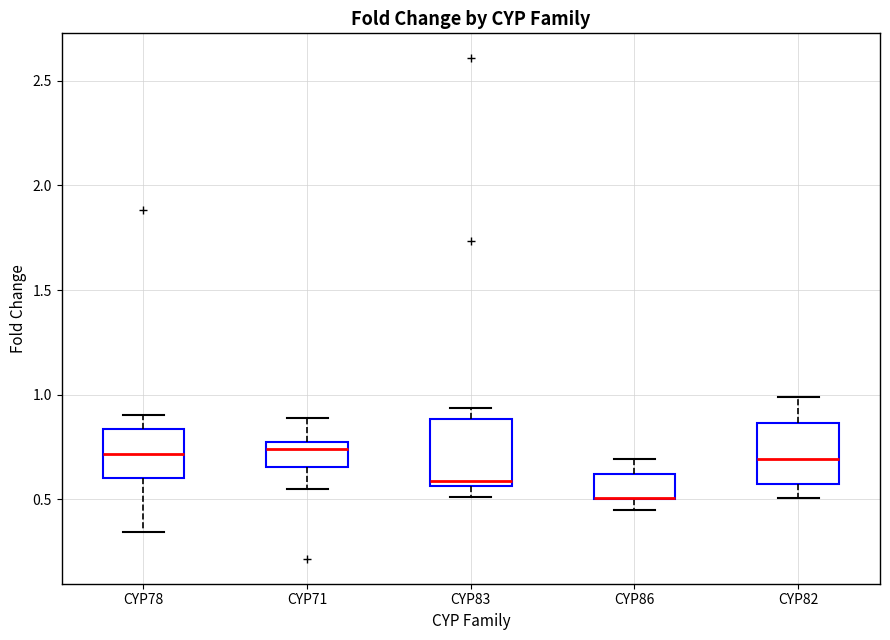

Where is the lower edge of the box for CYP83 on the y-axis? The values are not printed on the chart, so give them approximately, as read against the axis.

0.55